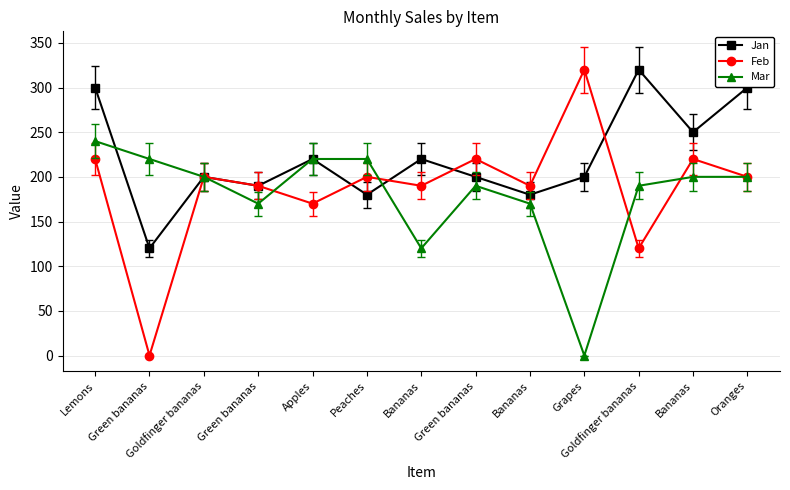

What is the value of the Mar point at the 6th from the left?

220